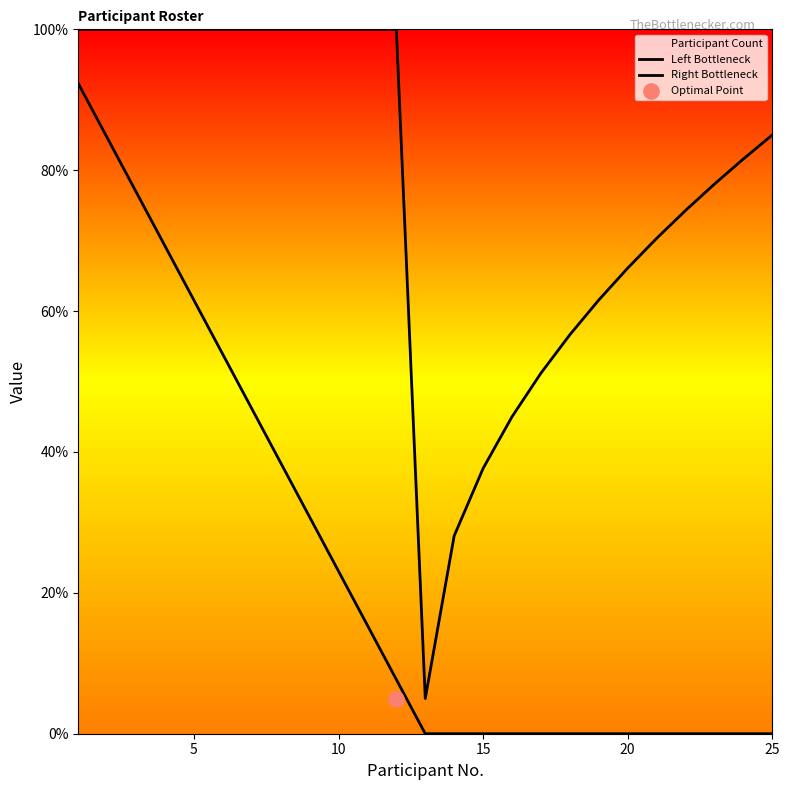

At how many categories does at least one series exceed 9?

24